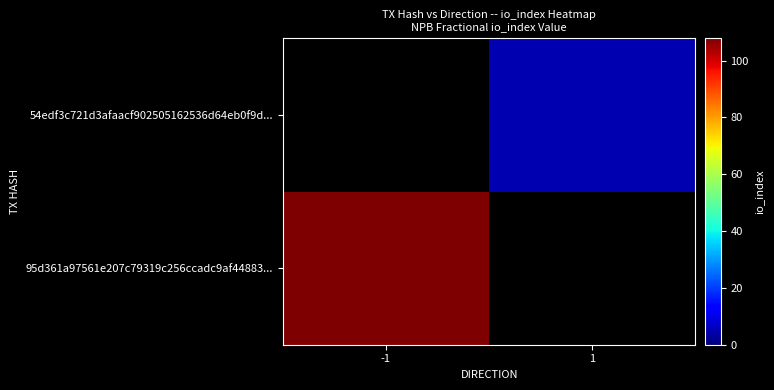

What is the minimum value shown in the chart?

5.0